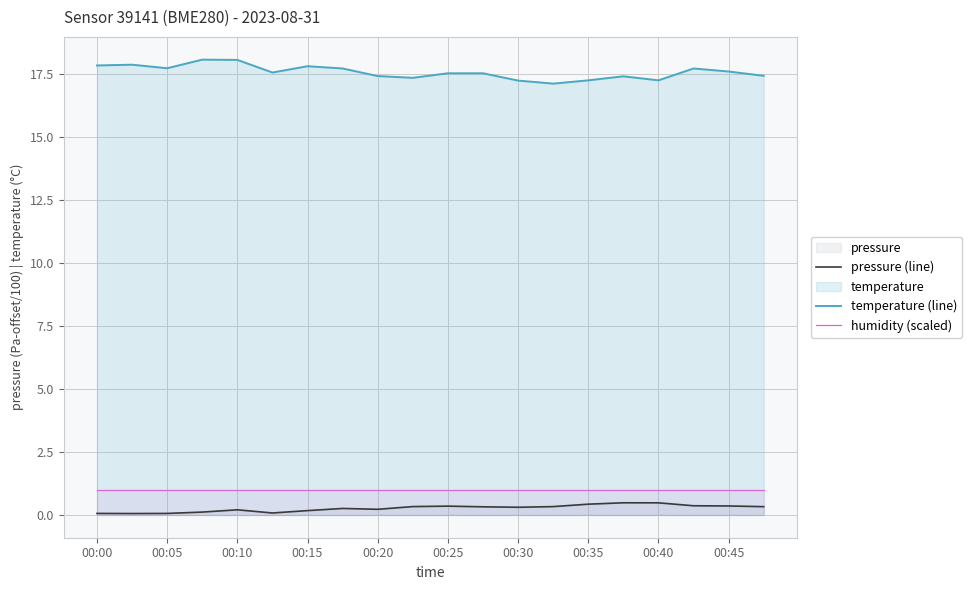

What is the difference between the highest and lowest values at 19?

17.1